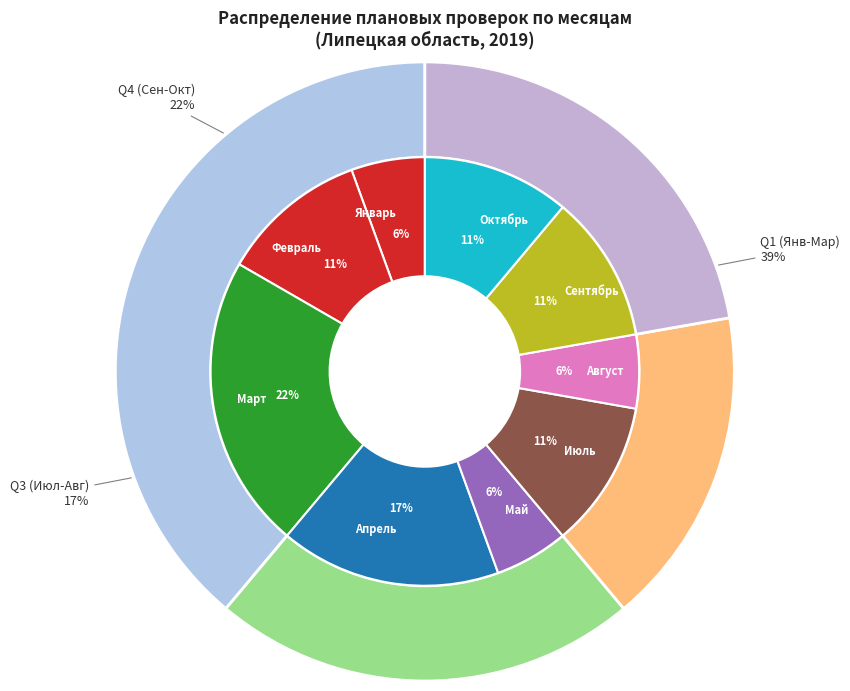

To the nearest percent, what portion does Сентябрь represent?

11%